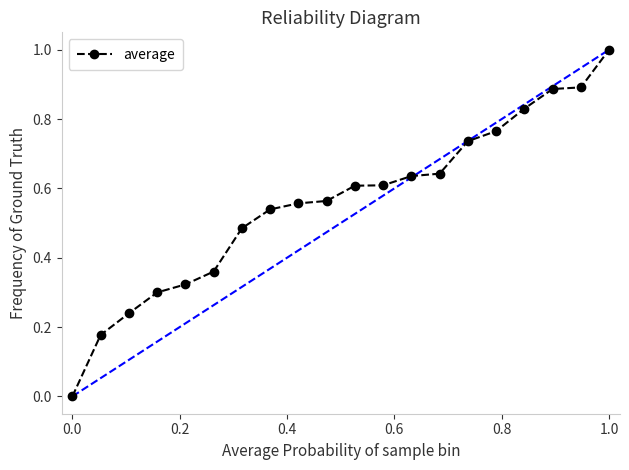

What is the greatest value displayed?

1.0